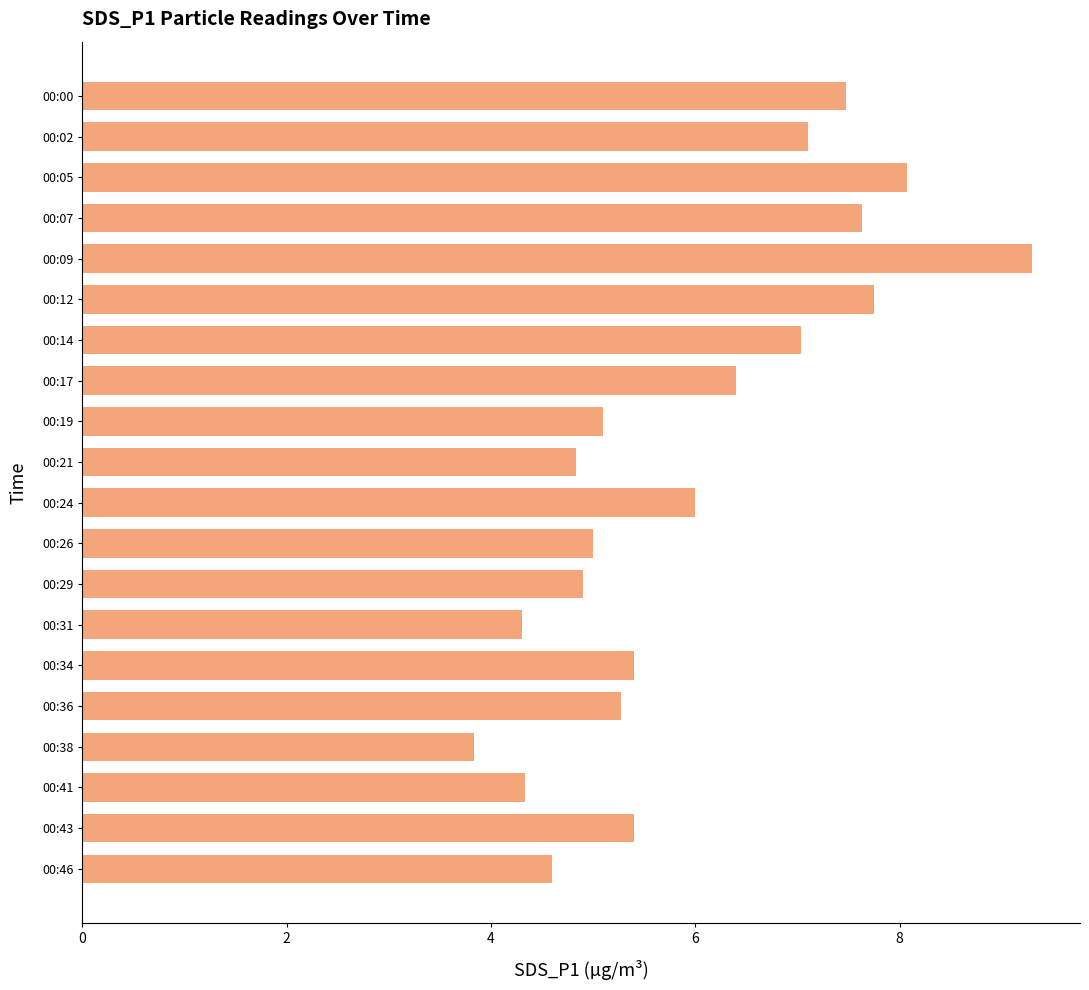

What is the change in value from 00:02 to 00:21?

-2.3